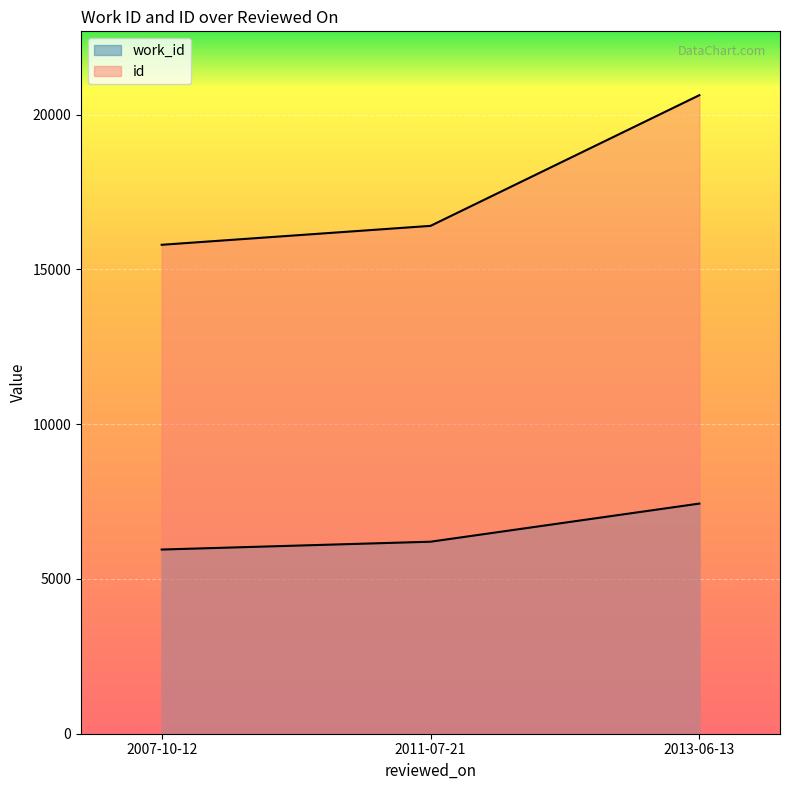

Read the id value at 2007-10-12.

15793